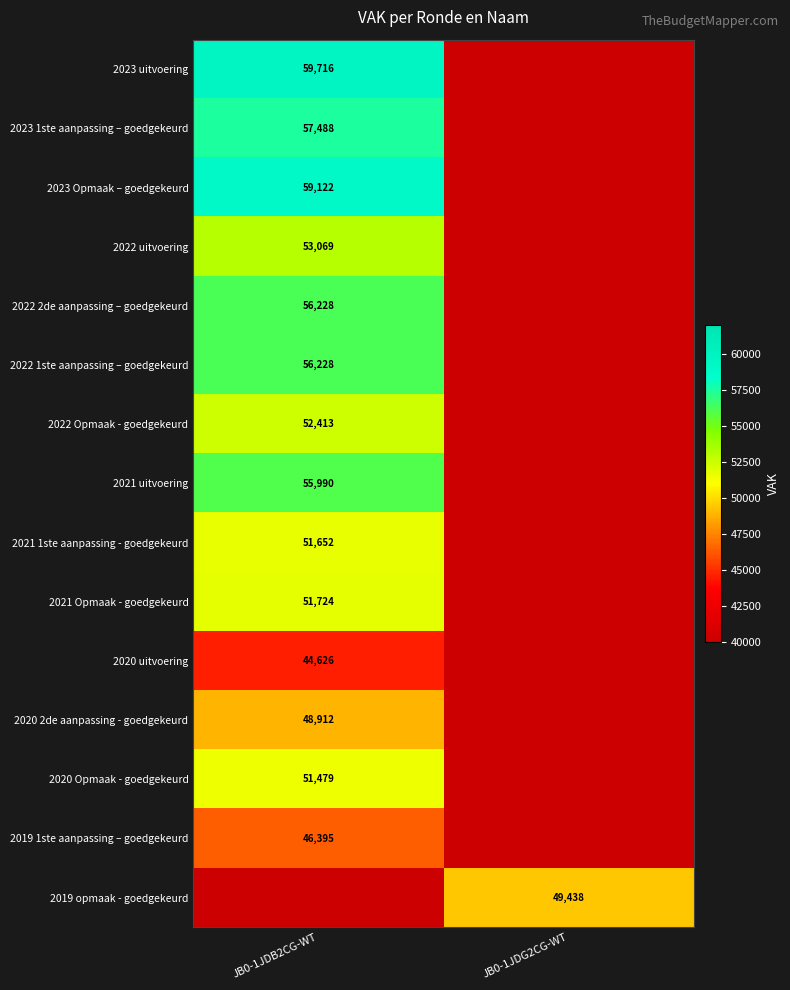

The value of 2019 opmaak - goedgekeurd at JB0-1JDG2CG-WT is 29936. True or false?

False